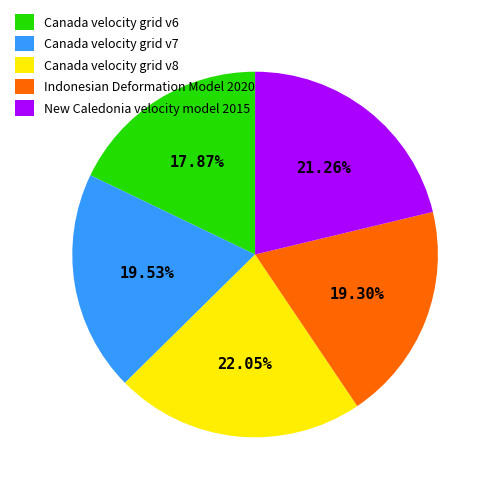

True or false: Canada velocity grid v7 accounts for 20% of the total.

True